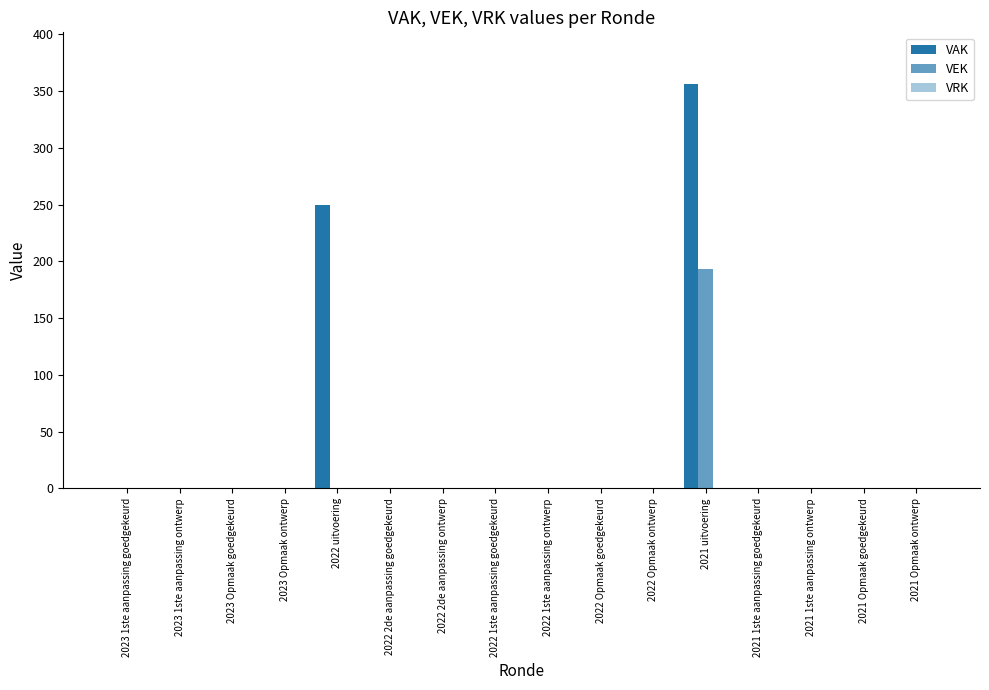

Count the number of categories in the chart.

16